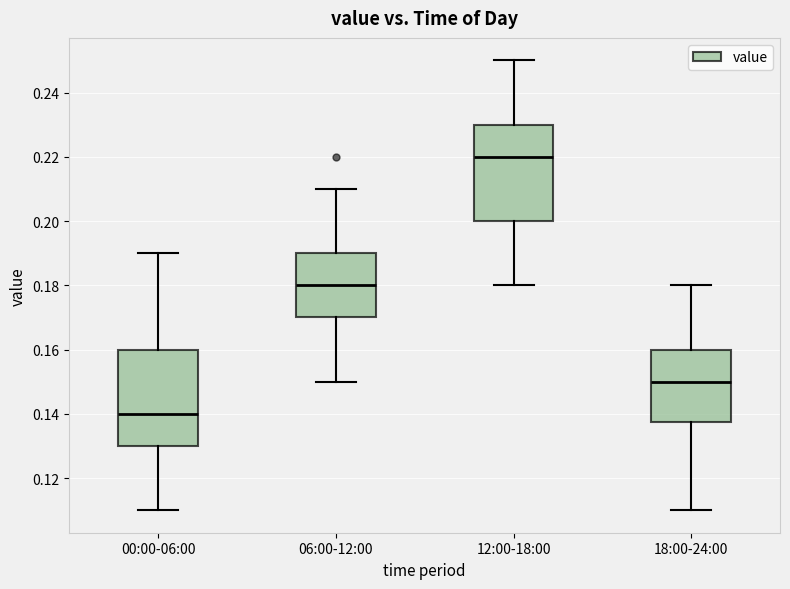

Reading left to right, transcribe this box plot: for each box, give where its median line is, the range the box spans, and where its two whiskers end, as read against the y-axis. The values are not printed on the chart, so give them approximately, as read against the axis.

00:00-06:00: median 0.140, box 0.130 to 0.160, whiskers 0.110 to 0.190
06:00-12:00: median 0.180, box 0.170 to 0.190, whiskers 0.150 to 0.210
12:00-18:00: median 0.220, box 0.200 to 0.230, whiskers 0.180 to 0.250
18:00-24:00: median 0.150, box 0.138 to 0.160, whiskers 0.110 to 0.180